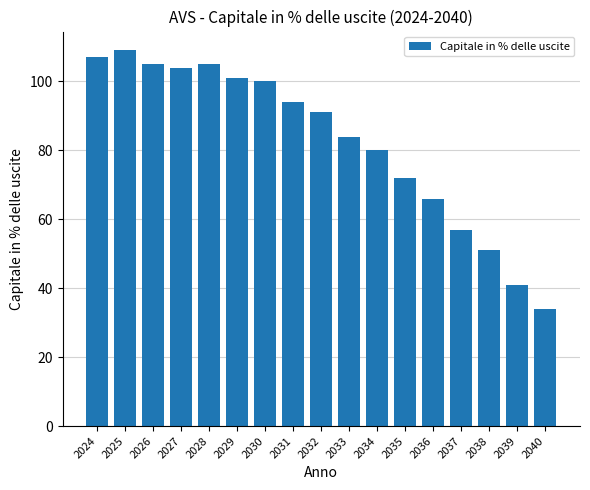

What is the greatest value displayed?

109